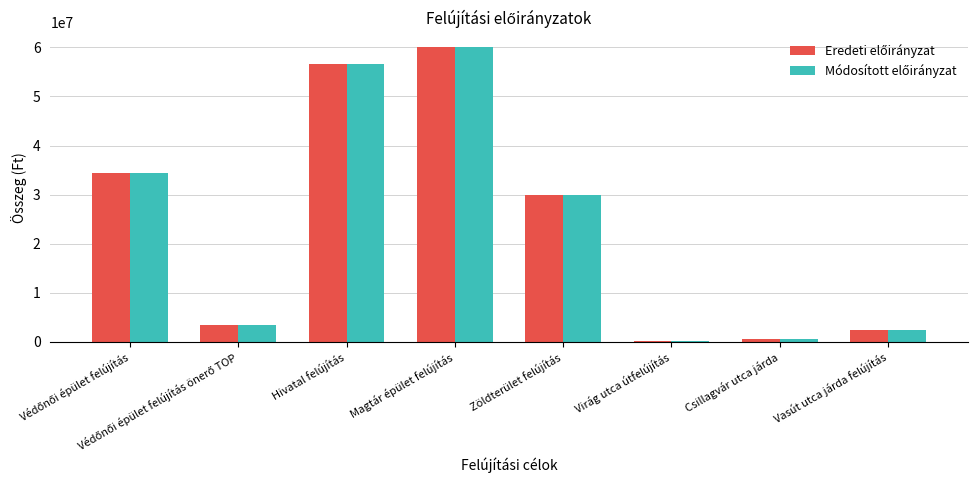

Which label corresponds to the largest value in the chart?

Magtár épület felújítás